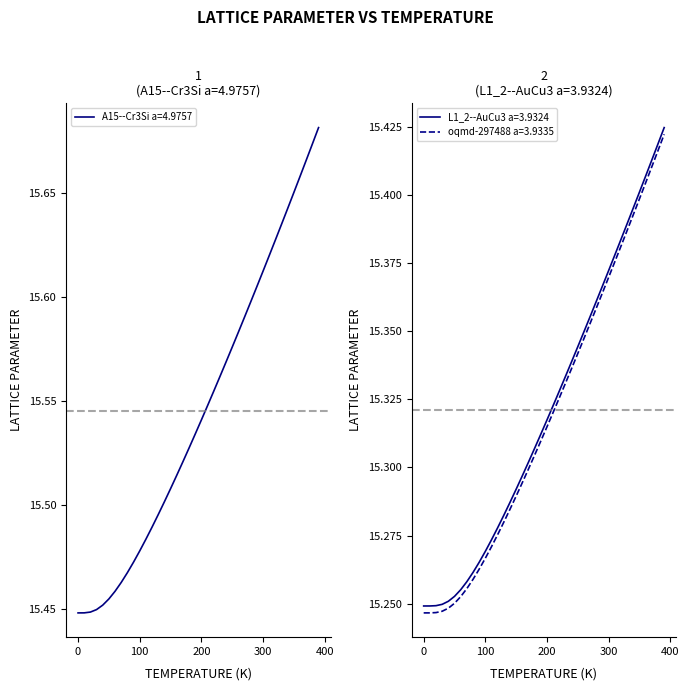

How many lines are shown in the chart?

3